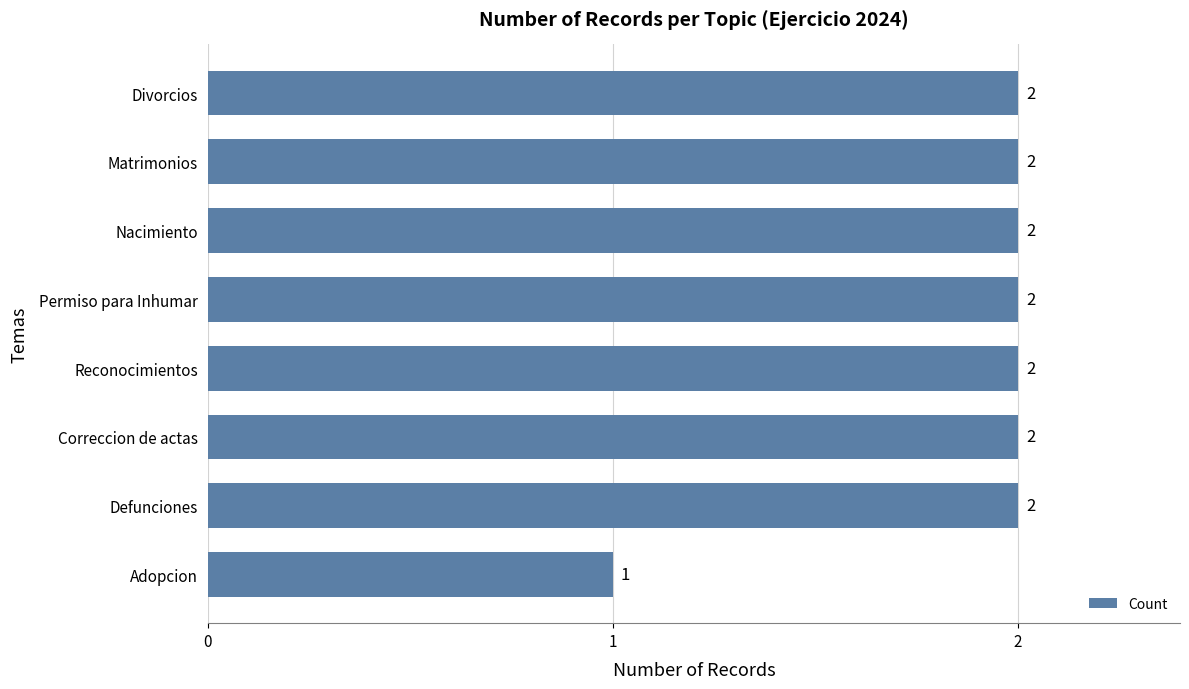

Count the values in the range 2 to 3.

7